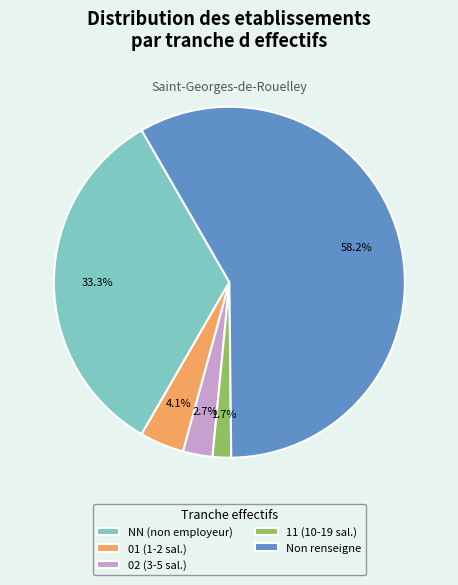

Rank the categories by value from highest to lowest.

Non renseigne, NN (non employeur), 01 (1-2 sal.), 02 (3-5 sal.), 11 (10-19 sal.)